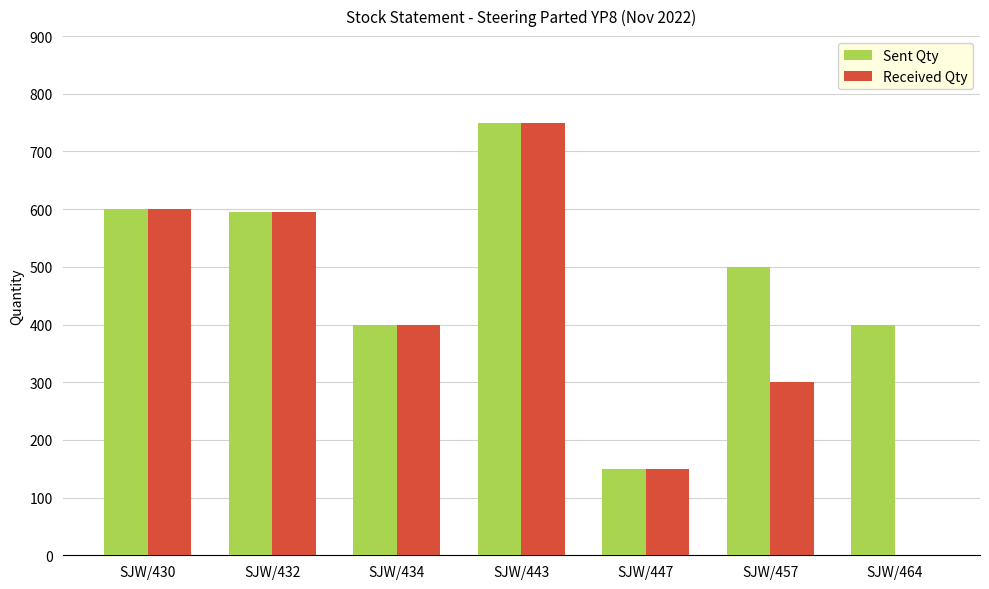

What is the average value of the Received Qty series?

399